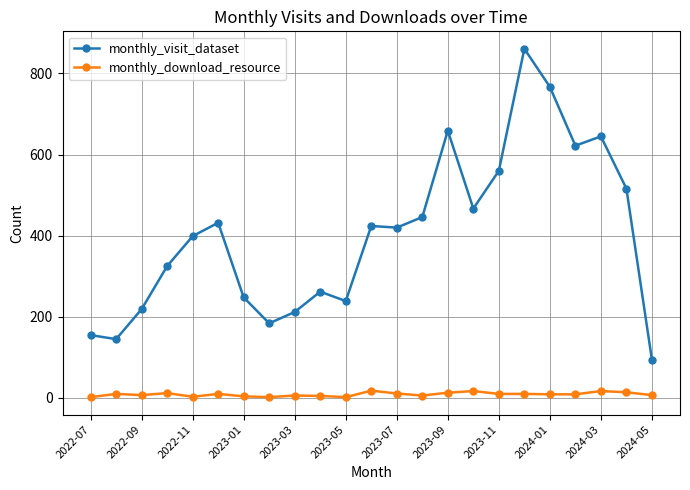

Which series has the largest total across all categories?

monthly_visit_dataset